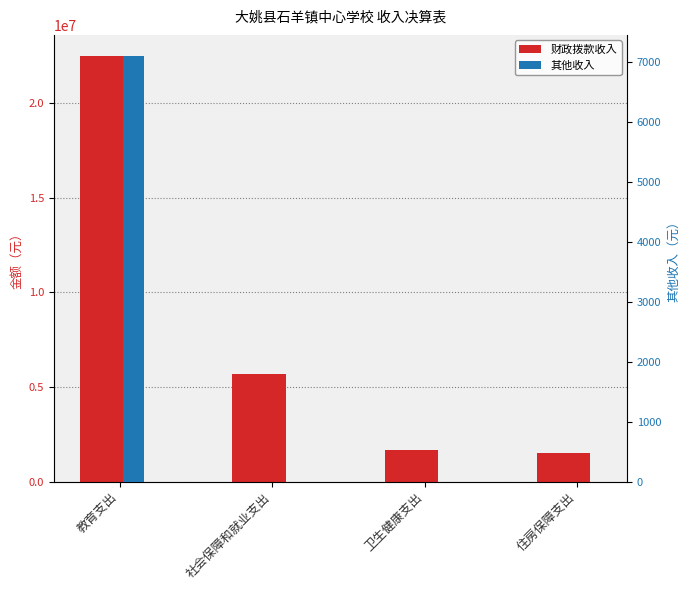

Rank the series by their average value, from highest to lowest.

财政拨款收入, 其他收入